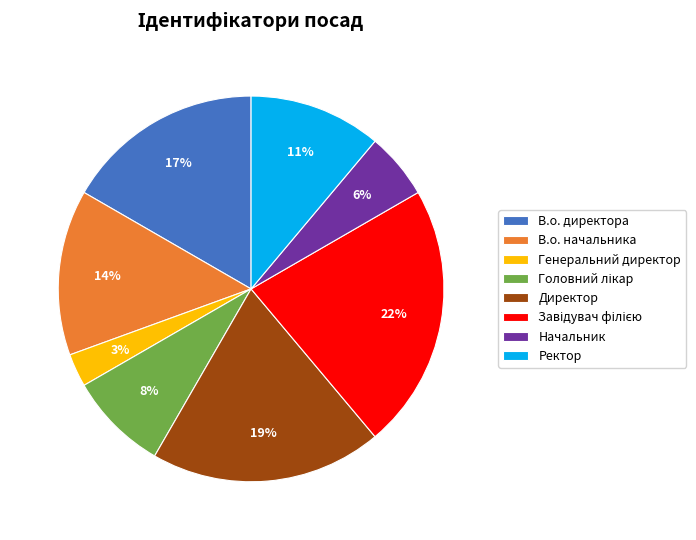

Is В.о. начальника the majority of the pie?

No